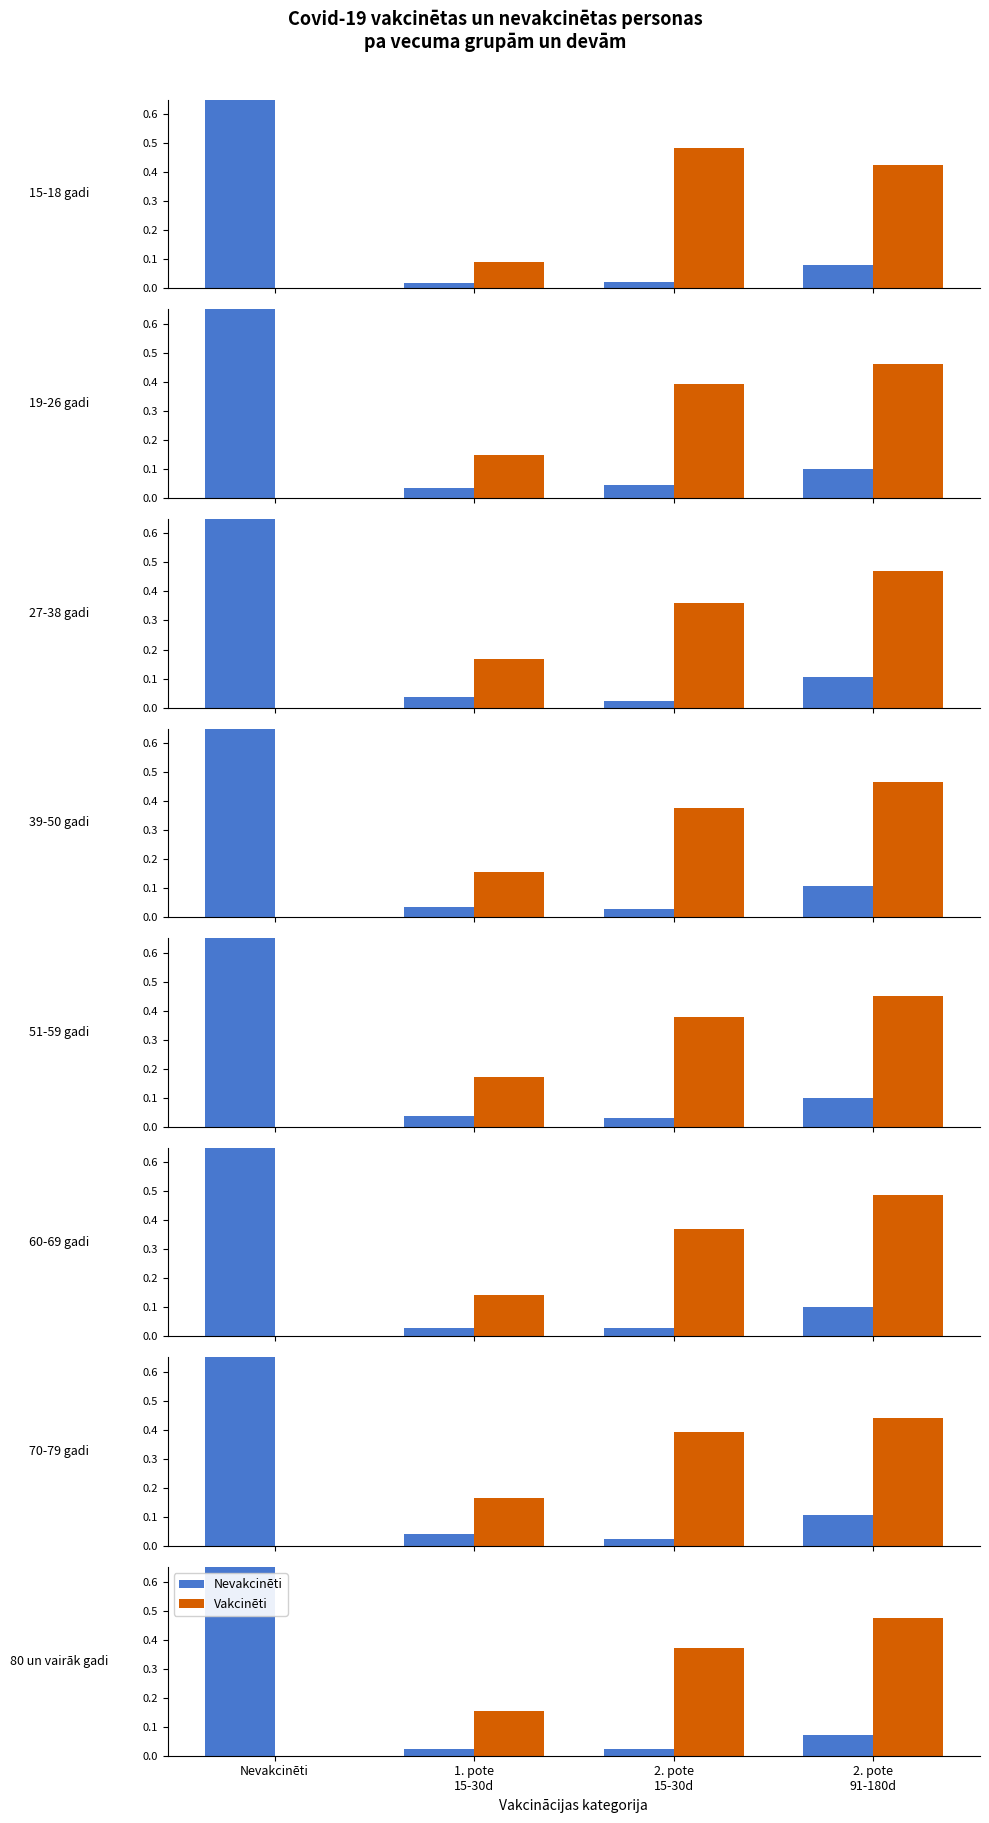

What are all the series names shown in the legend?

Nevakcinēti, Vakcinēti